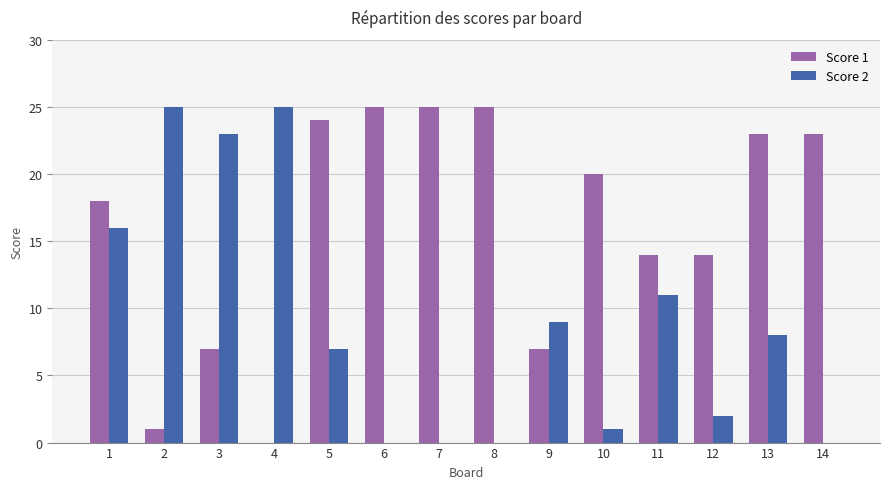

Which series changed the most between 5 and 10?

Score 2